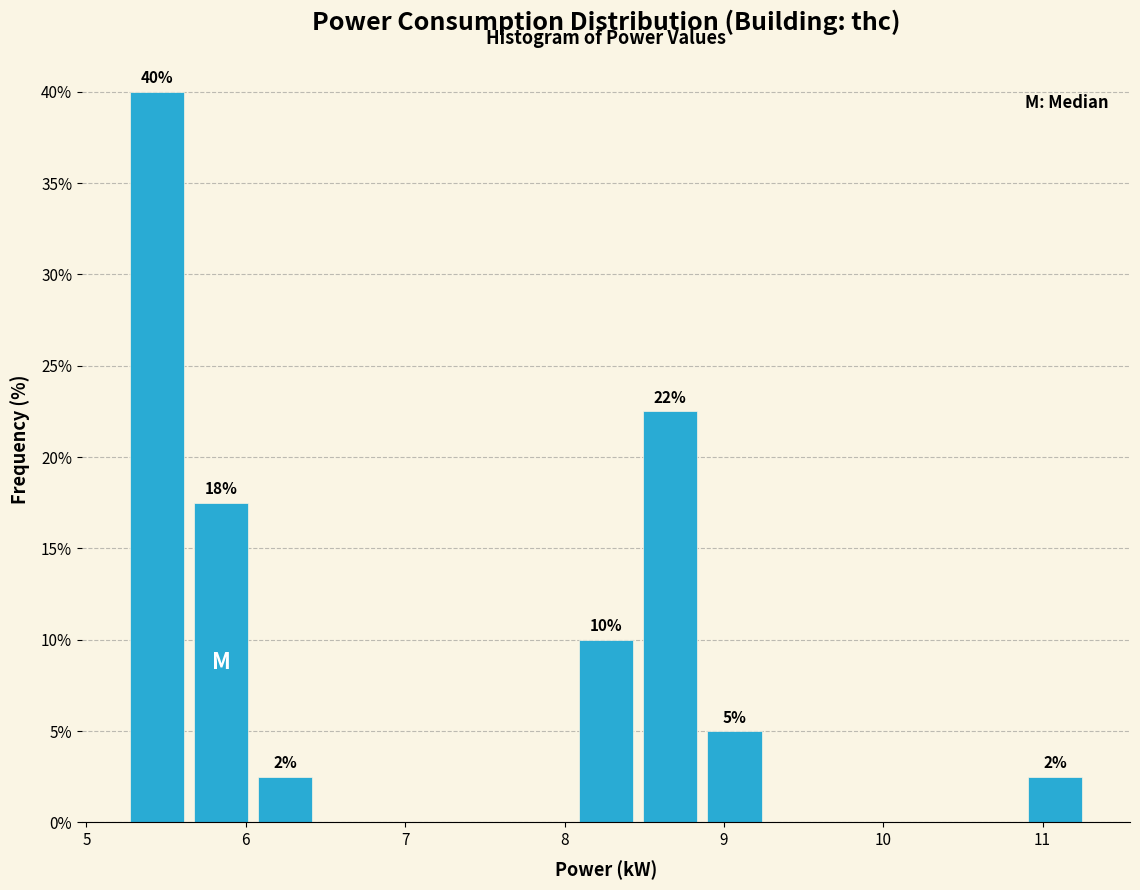

Which range on the x-axis has the tallest bar?

5.2 to 5.6